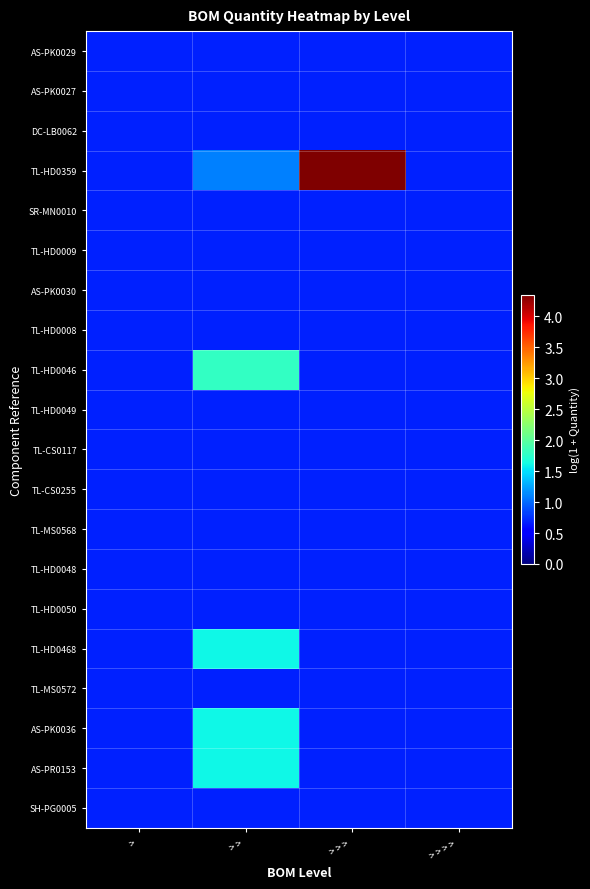

Between > >  and > > > , which is larger?

> > 